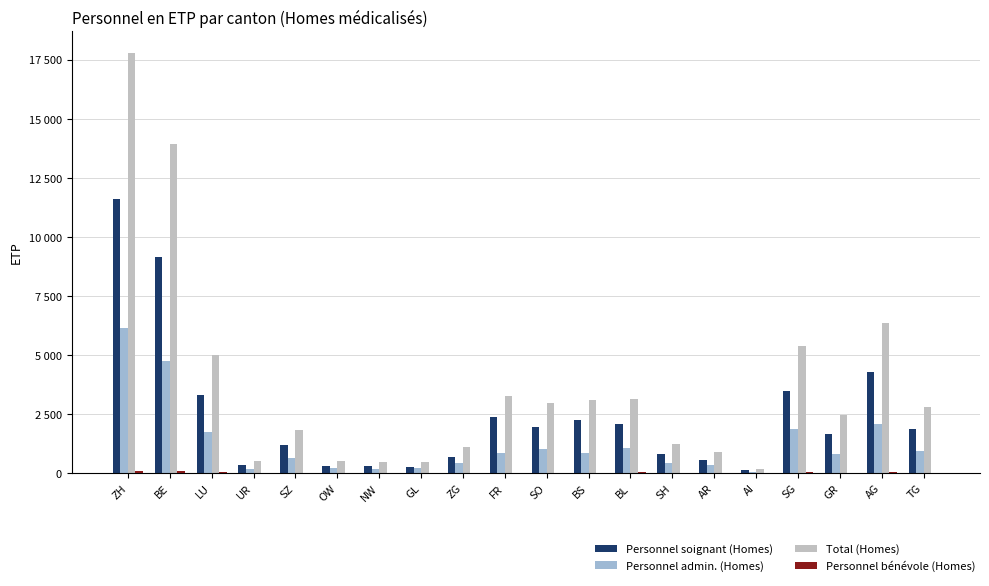

Which series changed the most between AR and AI?

Total (Homes)